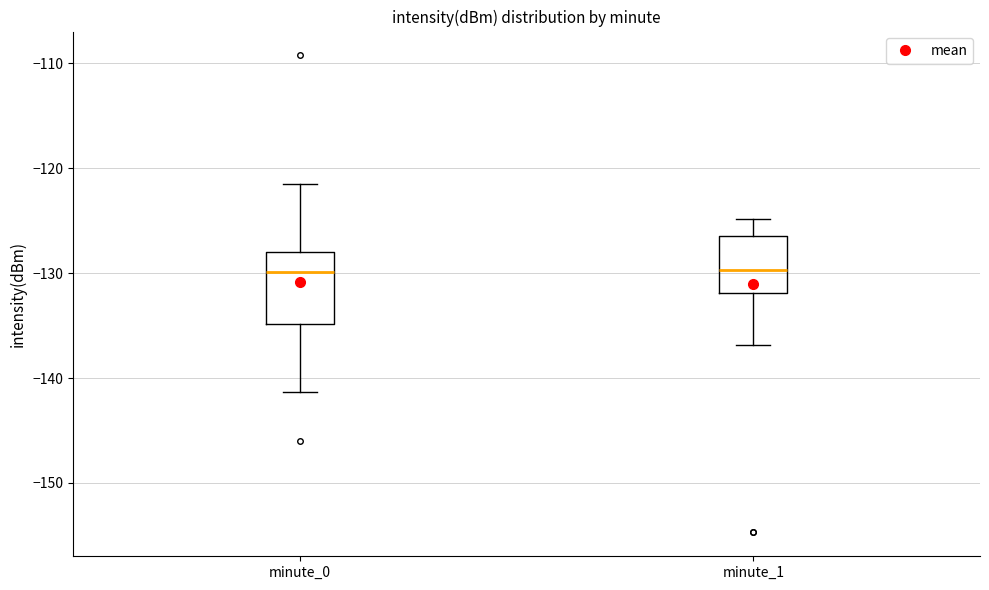

Reading left to right, transcribe this box plot: for each box, give where its median line is, the range the box spans, and where its two whiskers end, as read against the y-axis. The values are not printed on the chart, so give them approximately, as read against the axis.

minute_0: median -130, box -135 to -128, whiskers -141 to -122
minute_1: median -130, box -132 to -126, whiskers -137 to -125